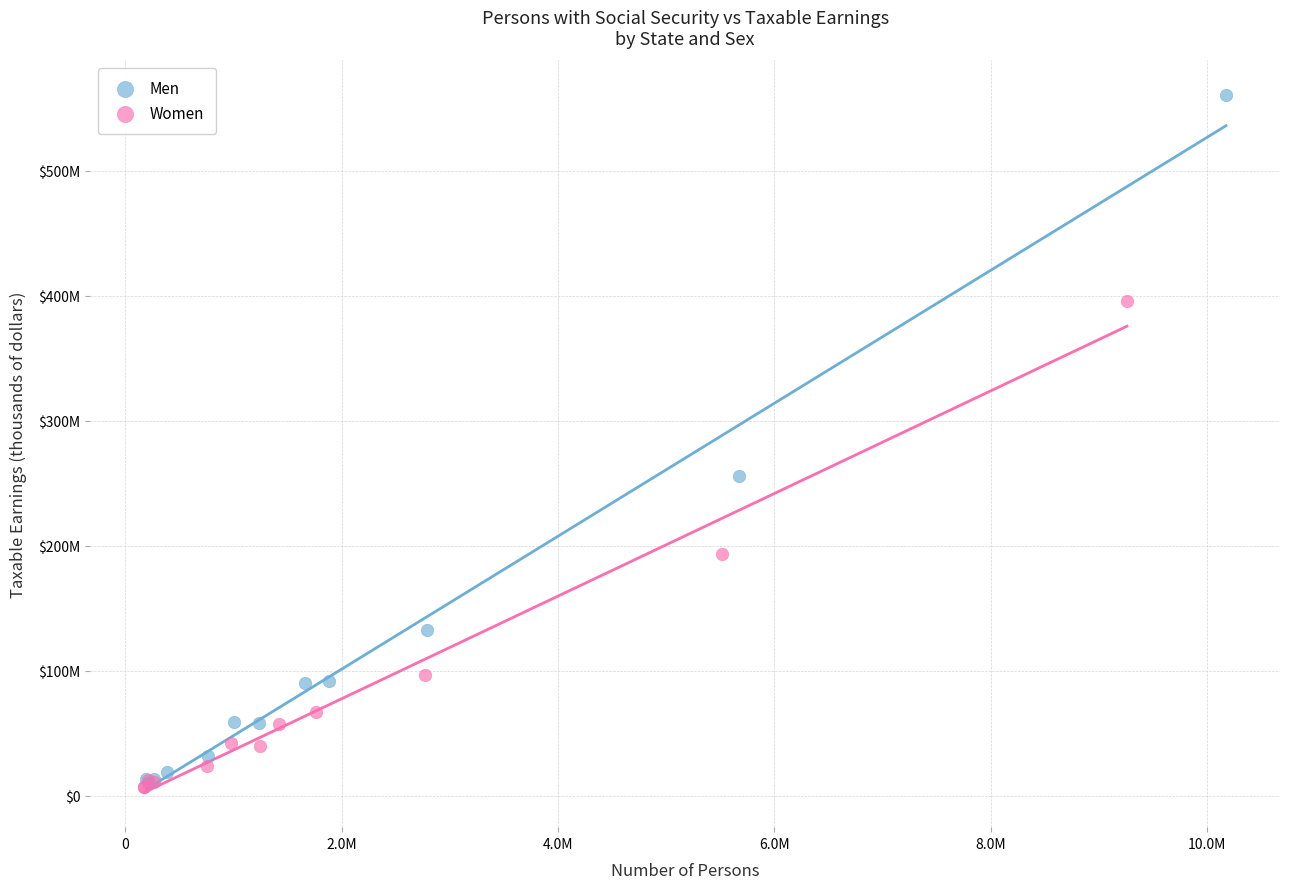

What are all the series names shown in the legend?

Men, Women